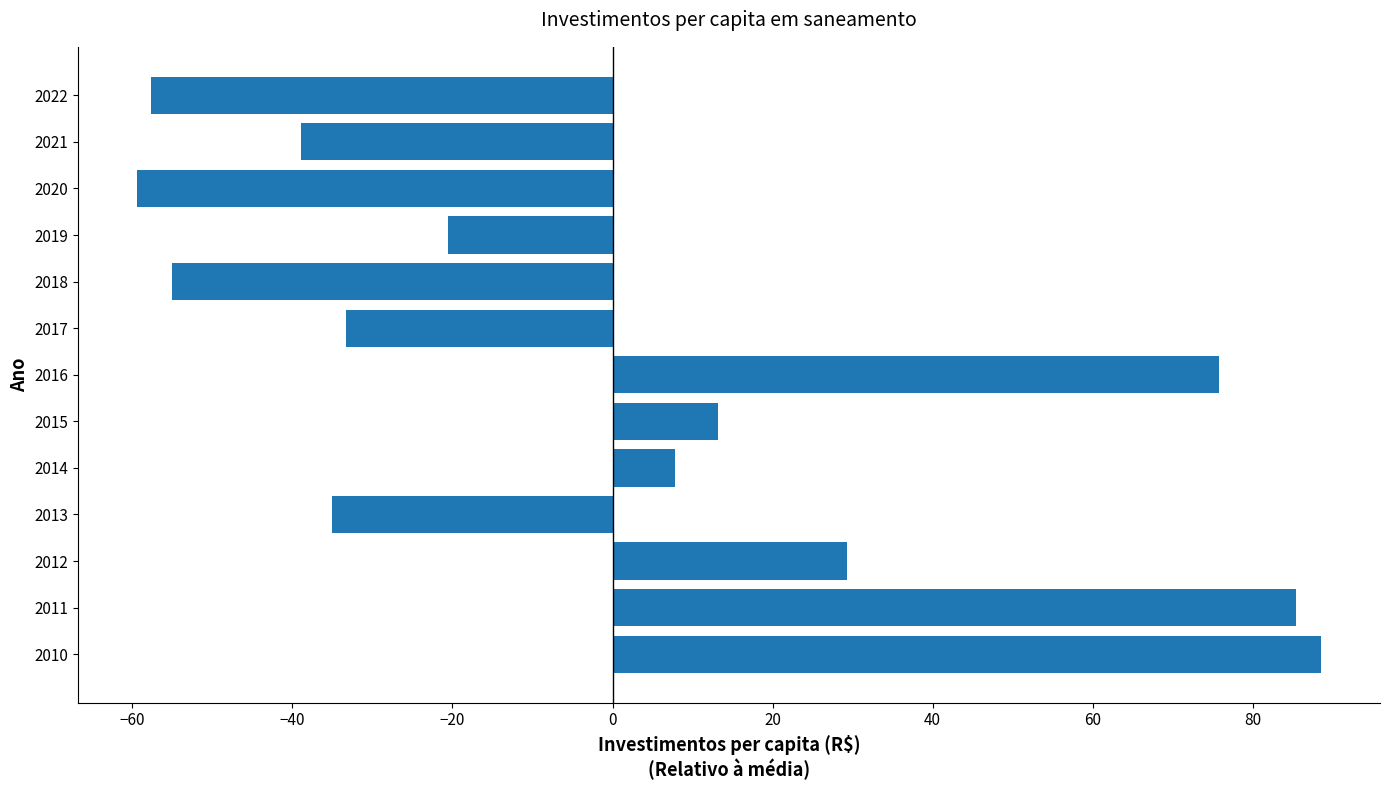

What is the difference between the values at 2018 and 2021?

16.1